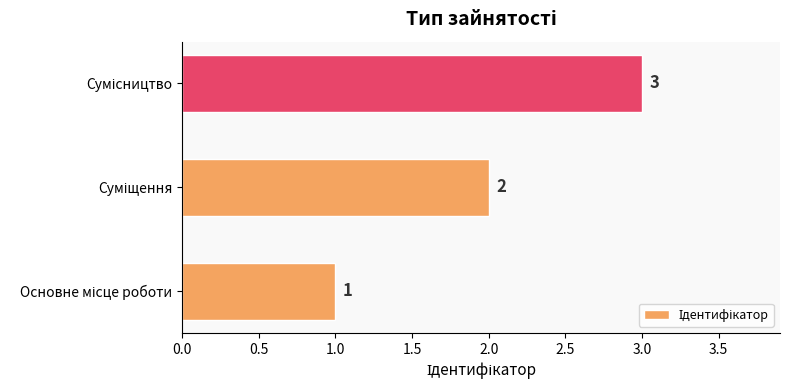

What is the greatest value displayed?

3